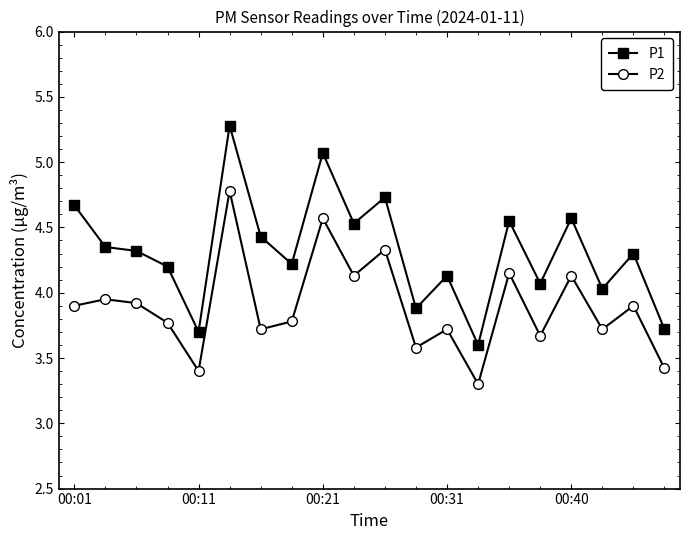

True or false: P2 and P1 cross at least once.

False